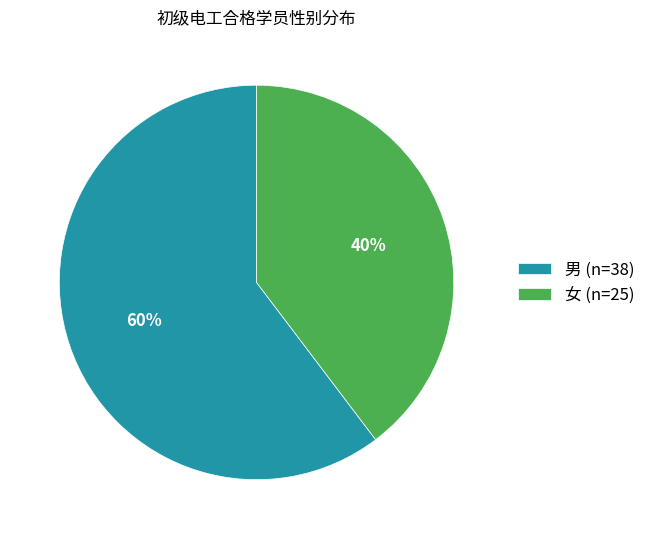

To the nearest percent, what percentage of the pie is 女?

40%